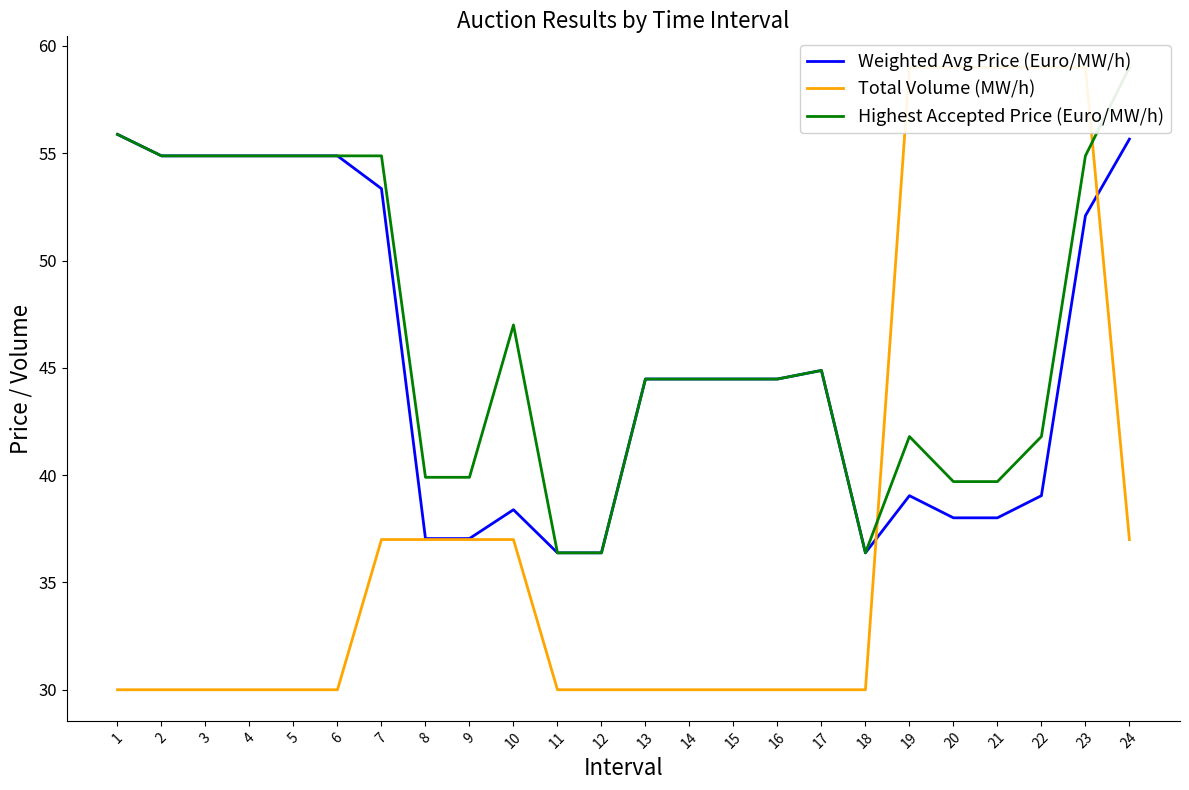

The Weighted Avg Price (Euro/MW/h) series shows 39.0 at 19. True or false?

True